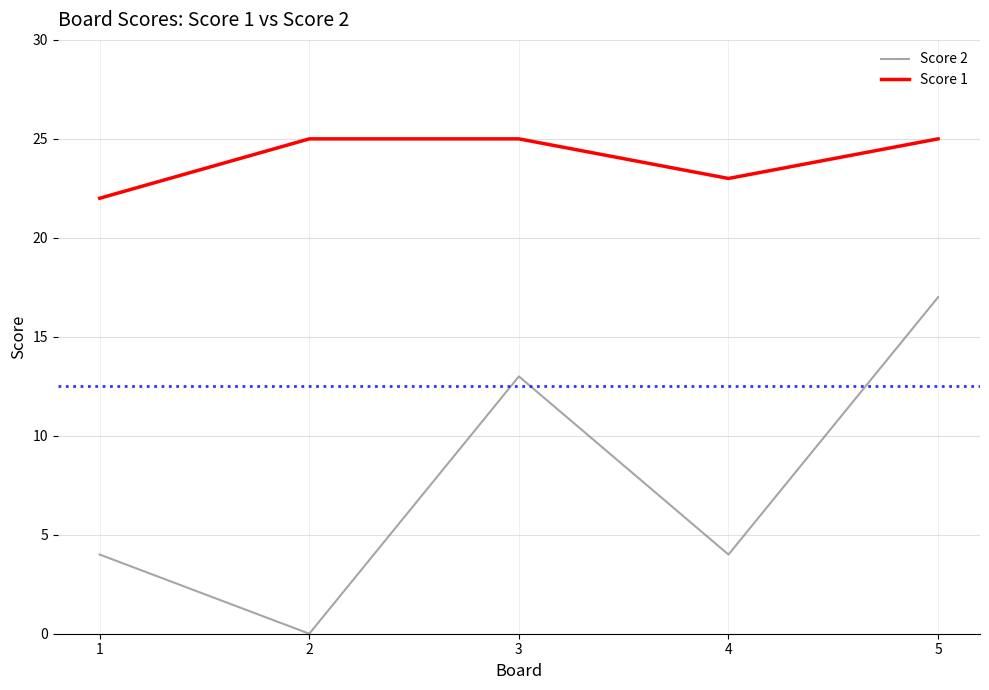

Where is the first local minimum for Score 2?

2